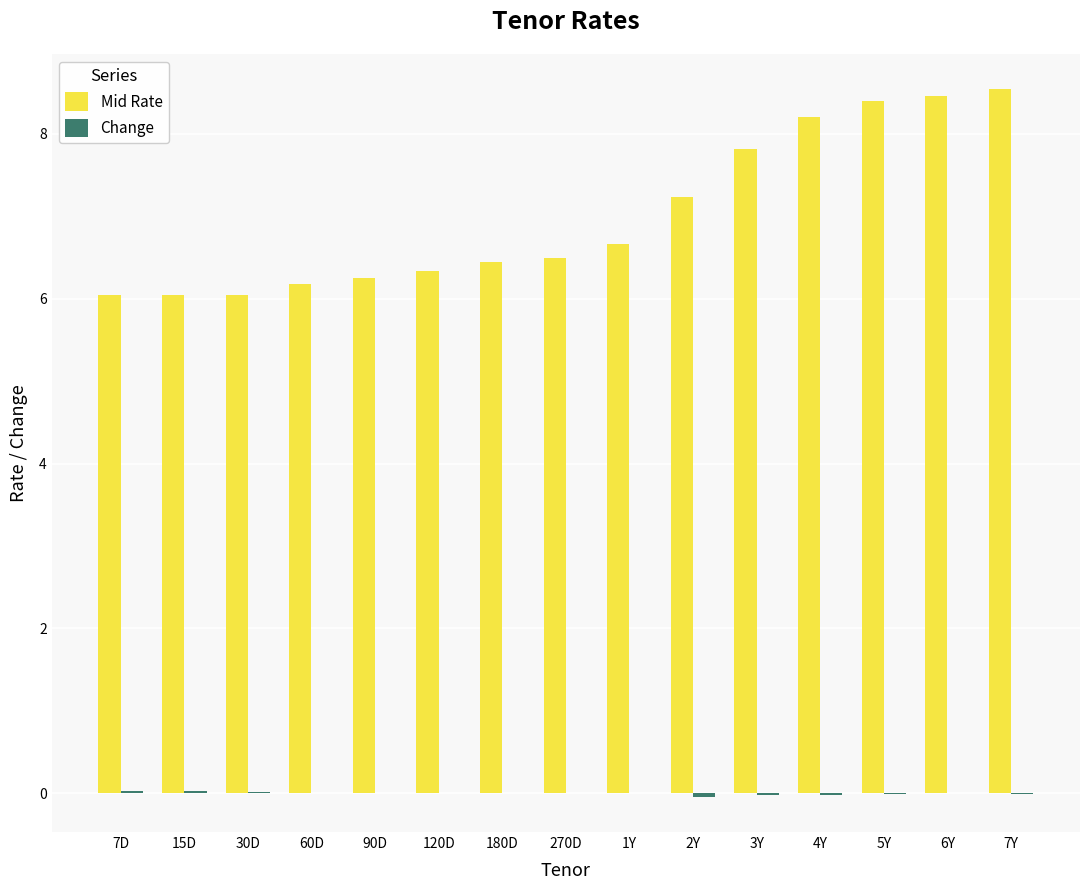

The value of Mid Rate at 180D is 10.6. True or false?

False